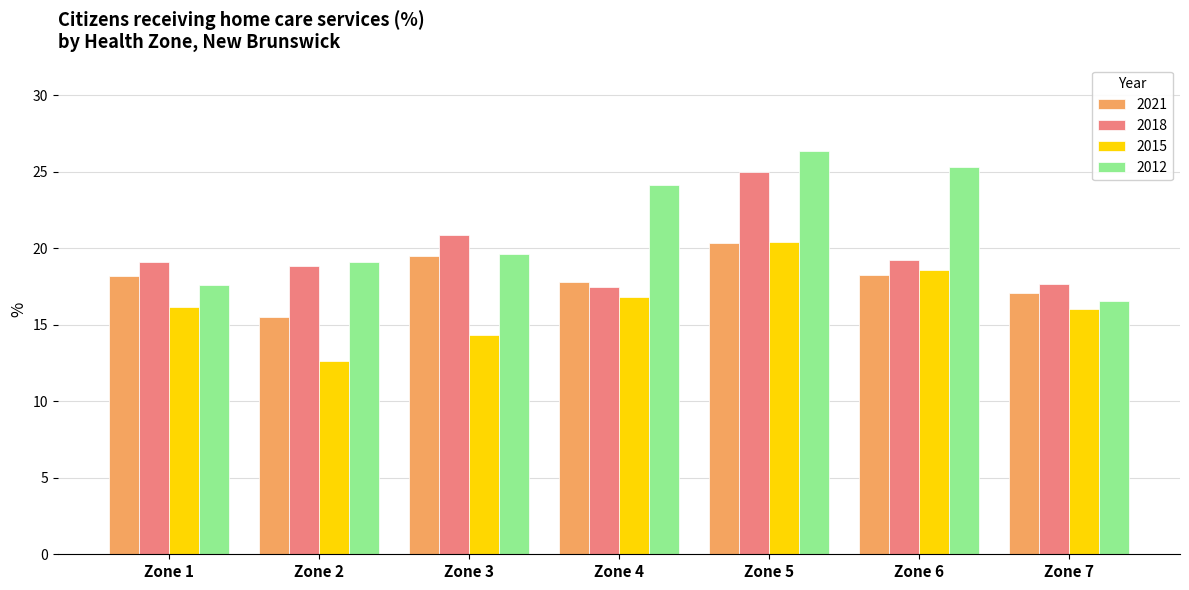

Which series changed the most between Zone 2 and Zone 6?

2012